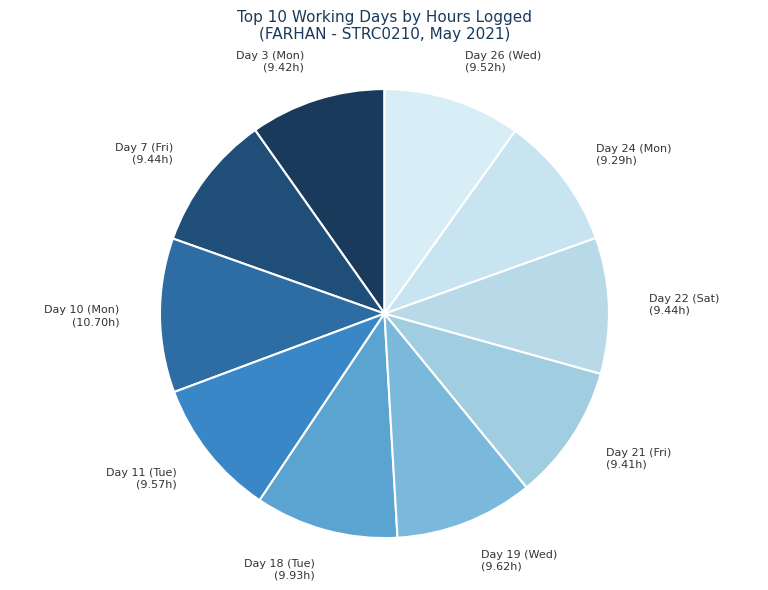

Is Day 10 (Mon) the majority of the pie?

No